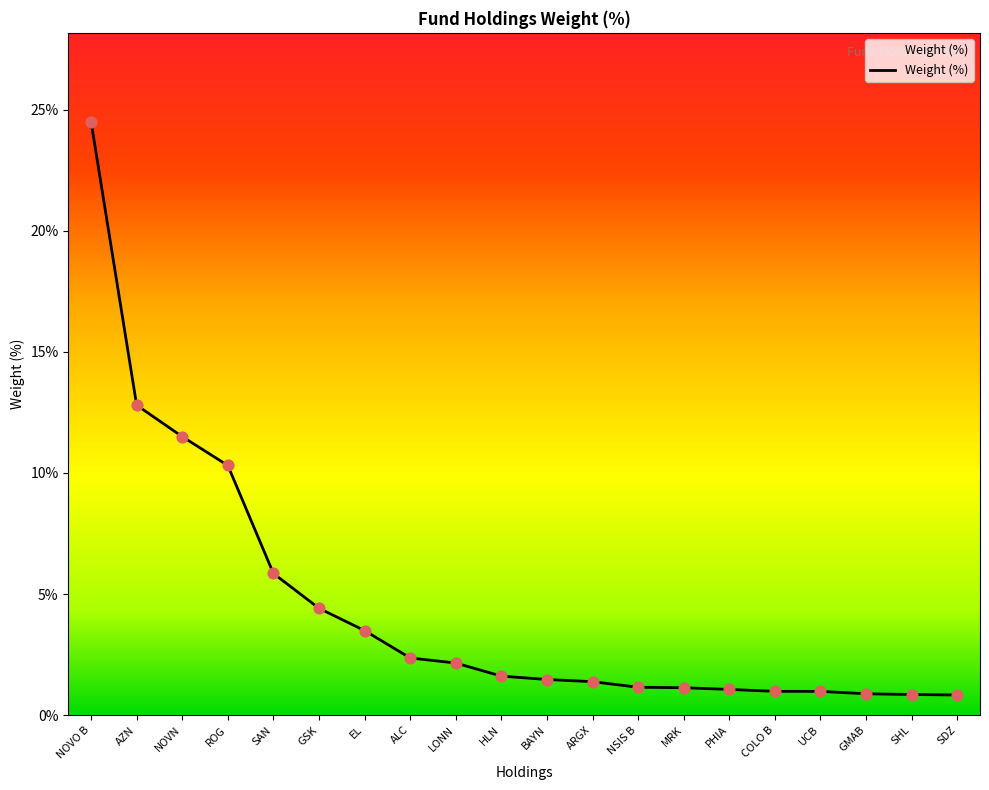

What is the change in value from EL to SHL?

-2.6